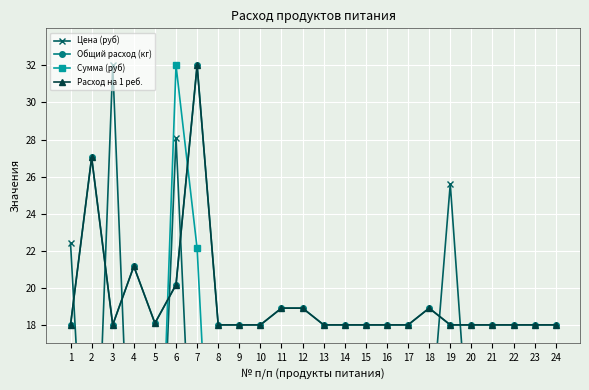

The Расход на 1 реб. series shows 18.0 at 1. True or false?

True